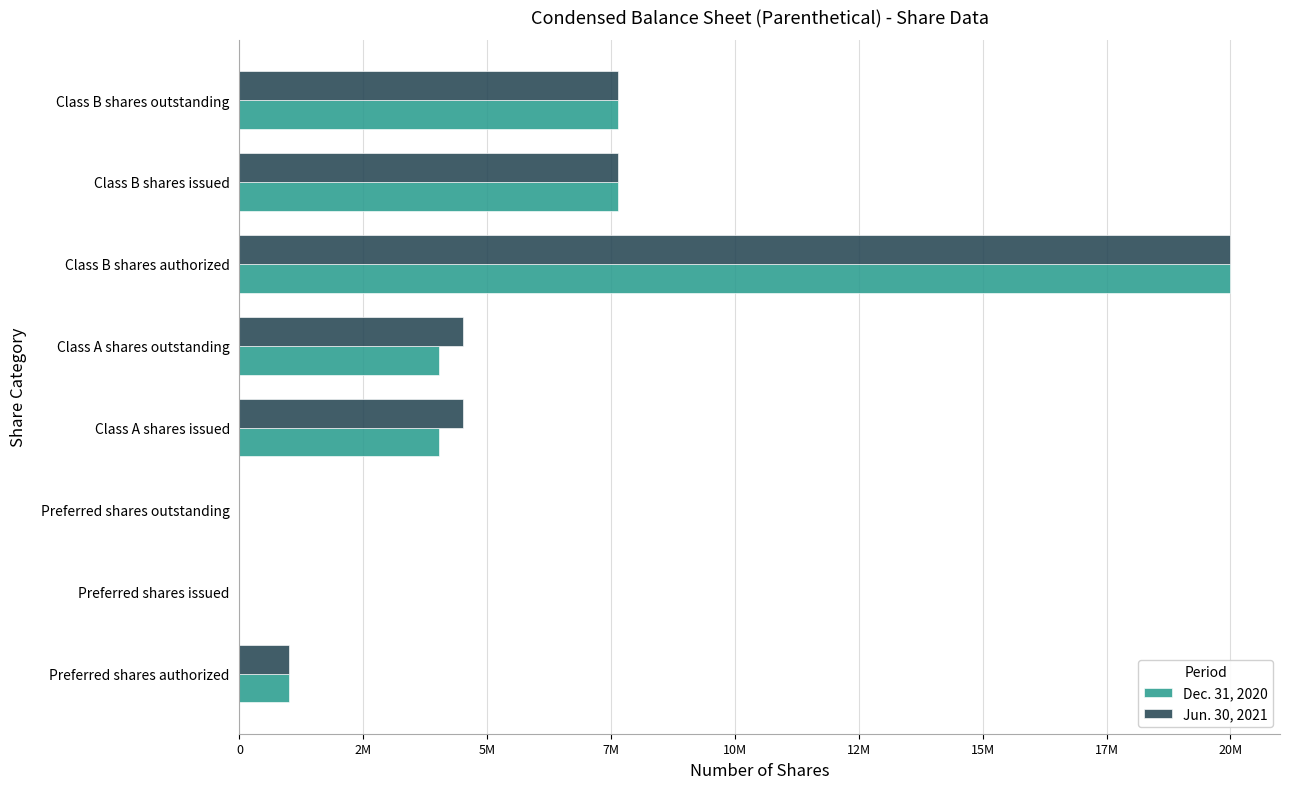

What are all the series names shown in the legend?

Dec. 31, 2020, Jun. 30, 2021